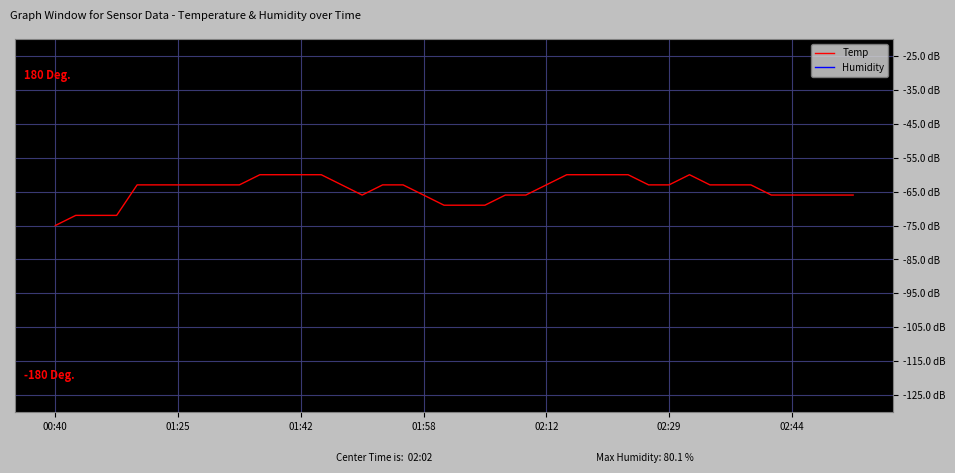

What is the sum of all Temp values?

-2577.0